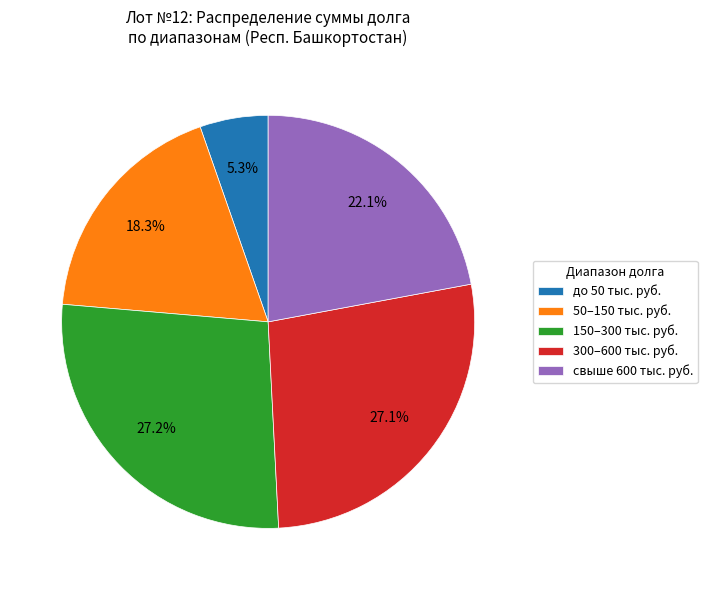

What is the ratio of the value at 150–300 тыс. руб. to the value at до 50 тыс. руб.?

5.1